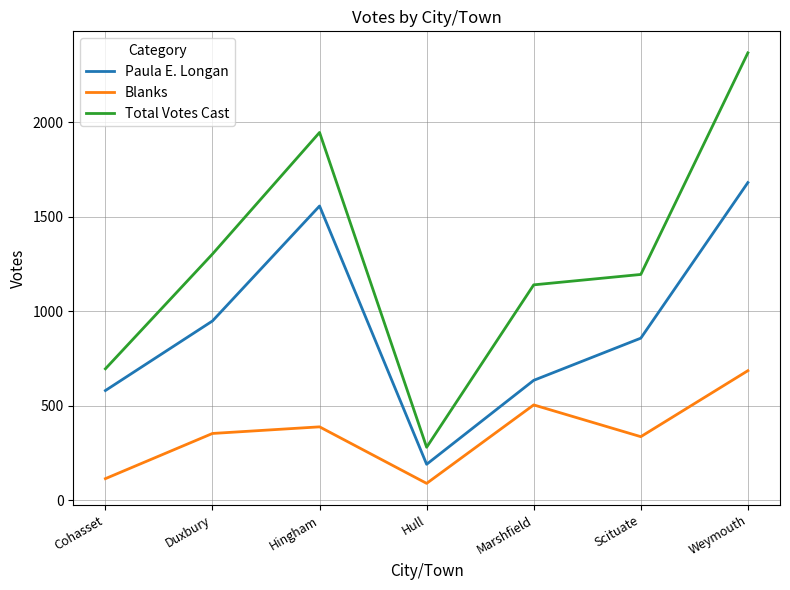

At which label is Paula E. Longan closest to 936?

Duxbury